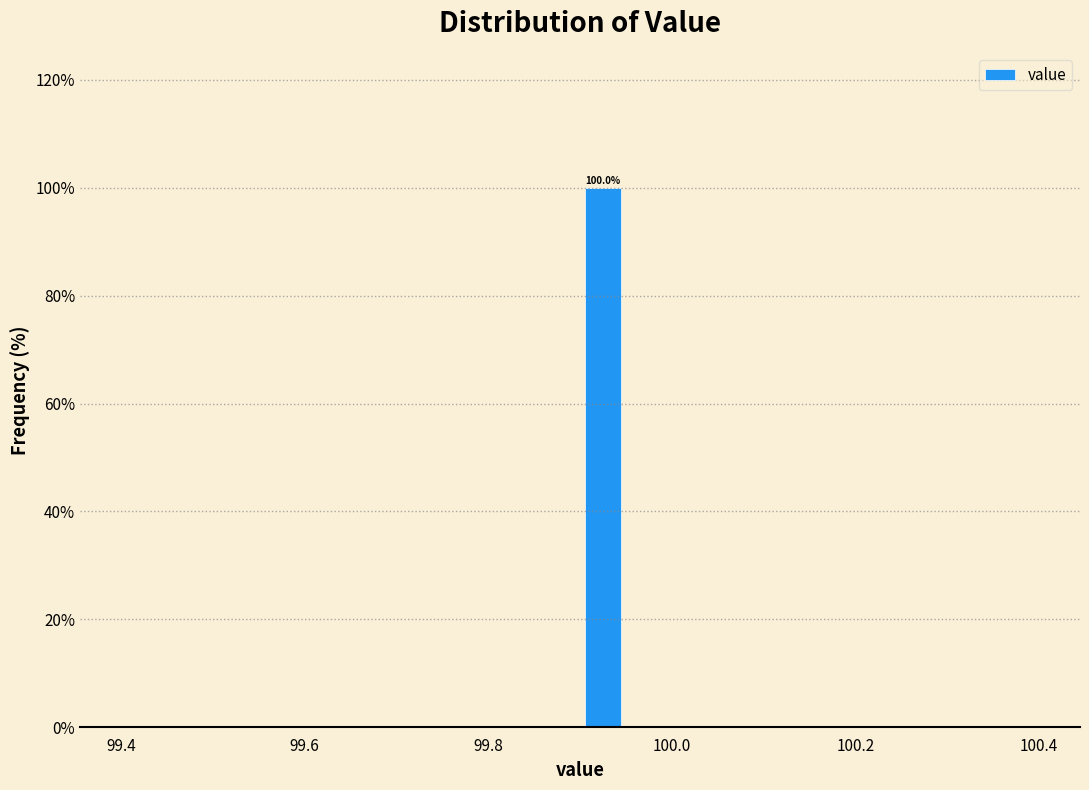

Read against the x-axis, roughly where is the centre of the tallest bar?

99.92